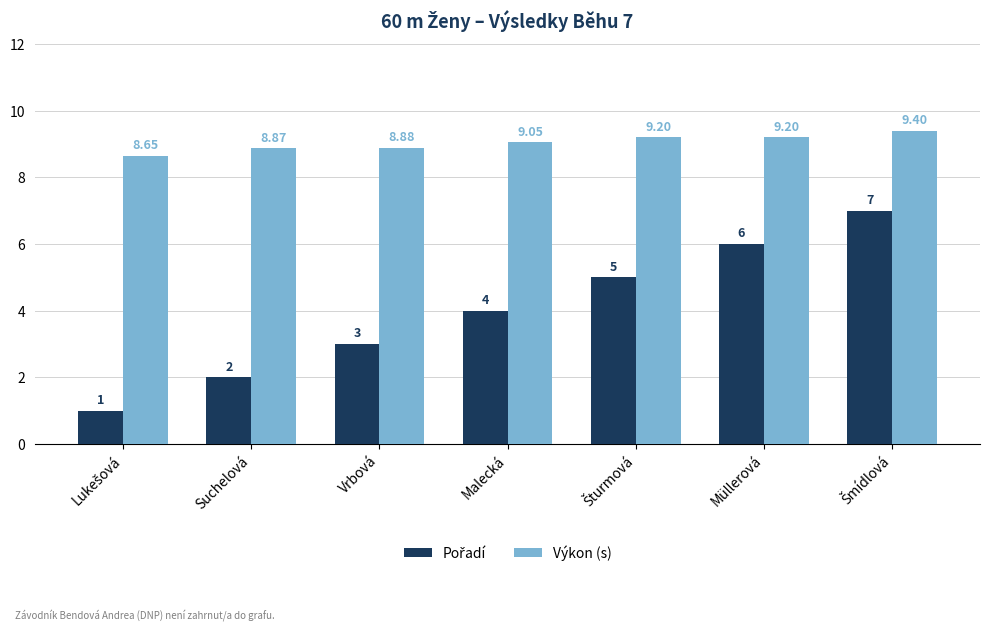

What is the sum of the Výkon (s) values at Suchelová and Müllerová?

18.1